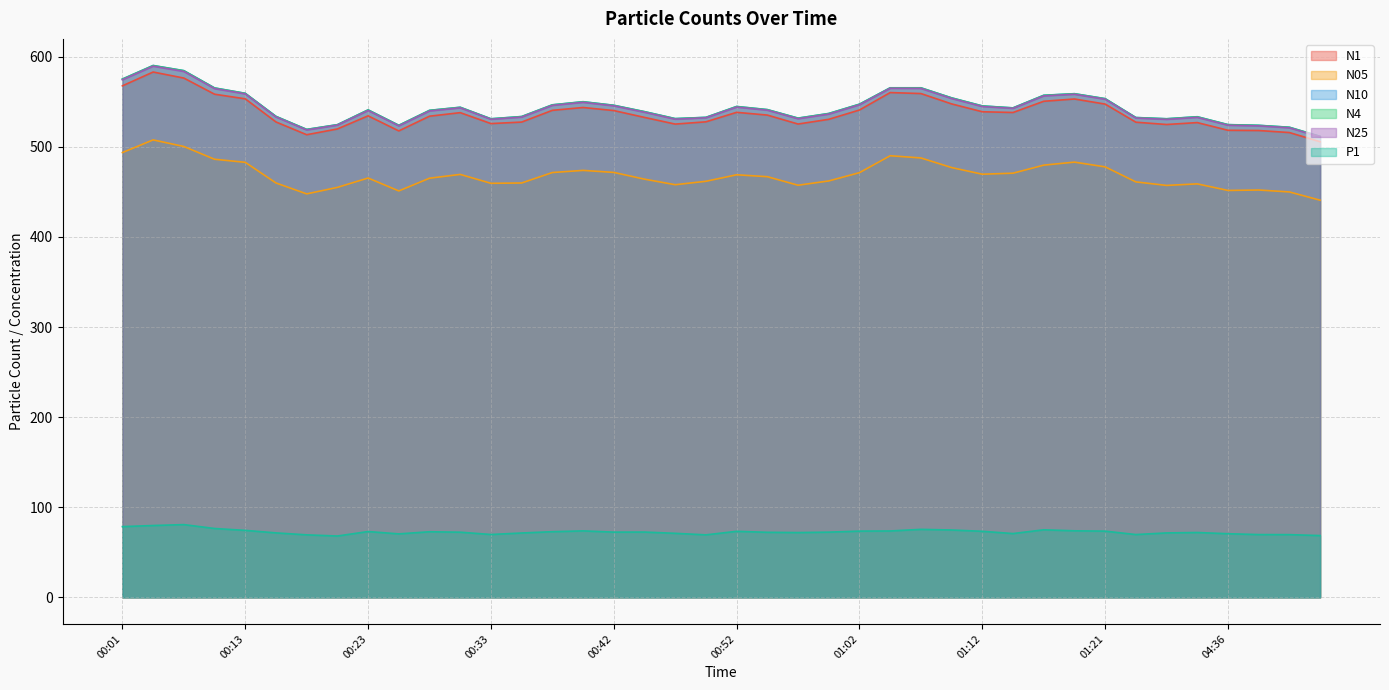

Reading left to right, extract all data points from this chart.

N1: 00:01=567.8	00:03=583.1	00:06=576.4	00:08=558.5	00:13=553.4	00:16=527.7	00:18=513.5	00:21=519.9	00:23=534.5	00:25=517.8	00:28=534.1	00:30=538.0	00:33=525.9	00:35=527.6	00:38=540.6	00:40=543.7	00:42=540.3	00:45=532.7	00:47=525.3	00:50=527.9	00:52=538.4	00:55=535.3	00:57=525.4	01:00=530.6	01:02=541.0	01:04=560.3	01:07=559.2	01:09=547.7	01:12=539.0	01:14=538.2	01:17=550.6	01:19=553.2	01:21=547.5	01:24=527.4	04:31=524.9	04:33=527.0	04:36=518.4	04:38=518.2	04:41=515.9	04:43=505.7
N05: 00:01=493.7	00:03=507.8	00:06=500.5	00:08=486.3	00:13=482.9	00:16=460.0	00:18=447.8	00:21=455.1	00:23=465.4	00:25=451.1	00:28=465.3	00:30=469.5	00:33=459.6	00:35=459.9	00:38=471.6	00:40=473.9	00:42=471.7	00:45=464.2	00:47=458.0	00:50=461.8	00:52=469.1	00:55=466.9	00:57=457.5	01:00=462.2	01:02=471.4	01:04=490.2	01:07=487.8	01:09=477.1	01:12=469.7	01:14=470.8	01:17=479.8	01:19=483.1	01:21=477.9	01:24=461.2	04:31=457.2	04:33=459.0	04:36=451.7	04:38=452.2	04:41=450.0	04:43=440.8
N10: 00:01=575.3	00:03=590.4	00:06=584.7	00:08=565.5	00:13=559.5	00:16=533.9	00:18=519.4	00:21=524.7	00:23=541.1	00:25=524.0	00:28=540.6	00:30=544.0	00:33=531.2	00:35=533.7	00:38=546.7	00:40=550.2	00:42=546.2	00:45=539.2	00:47=531.4	00:50=532.8	00:52=544.9	00:55=541.4	00:57=532.0	01:00=537.1	01:02=547.5	01:04=565.6	01:07=565.6	01:09=554.5	01:12=545.5	01:14=543.3	01:17=557.3	01:19=559.1	01:21=553.6	01:24=532.6	04:31=531.3	04:33=533.5	04:36=524.8	04:38=524.0	04:41=521.8	04:43=511.7
N4: 00:01=575.2	00:03=590.3	00:06=584.5	00:08=565.4	00:13=559.4	00:16=533.8	00:18=519.4	00:21=524.6	00:23=541.0	00:25=523.9	00:28=540.5	00:30=543.9	00:33=531.1	00:35=533.6	00:38=546.6	00:40=550.1	00:42=546.1	00:45=539.0	00:47=531.3	00:50=532.7	00:52=544.8	00:55=541.3	00:57=531.9	01:00=537.0	01:02=547.3	01:04=565.5	01:07=565.5	01:09=554.4	01:12=545.4	01:14=543.2	01:17=557.2	01:19=559.0	01:21=553.5	01:24=532.5	04:31=531.2	04:33=533.4	04:36=524.6	04:38=523.9	04:41=521.7	04:43=511.6
N25: 00:01=574.5	00:03=589.6	00:06=583.8	00:08=564.7	00:13=558.8	00:16=533.2	00:18=518.8	00:21=524.2	00:23=540.4	00:25=523.3	00:28=539.9	00:30=543.4	00:33=530.7	00:35=533.1	00:38=546.1	00:40=549.5	00:42=545.6	00:45=538.5	00:47=530.8	00:50=532.3	00:52=544.2	00:55=540.8	00:57=531.2	01:00=536.4	01:02=546.7	01:04=565.1	01:07=564.9	01:09=553.7	01:12=544.8	01:14=542.8	01:17=556.6	01:19=558.5	01:21=552.9	01:24=532.1	04:31=530.6	04:33=532.8	04:36=524.1	04:38=523.4	04:41=521.2	04:43=511.0
P1: 00:01=78.5	00:03=79.7	00:06=80.7	00:08=76.4	00:13=74.3	00:16=71.5	00:18=69.4	00:21=68.1	00:23=73.0	00:25=70.5	00:28=72.8	00:30=72.3	00:33=69.8	00:35=71.4	00:38=72.9	00:40=73.8	00:42=72.4	00:45=72.5	00:47=71.1	00:50=69.4	00:52=73.3	00:55=72.2	00:57=71.9	01:00=72.4	01:02=73.5	01:04=73.7	01:07=75.5	01:09=74.8	01:12=73.3	01:14=70.8	01:17=75.0	01:19=73.9	01:21=73.5	01:24=69.7	04:31=71.5	04:33=72.0	04:36=70.6	04:38=69.7	04:41=69.6	04:43=68.6